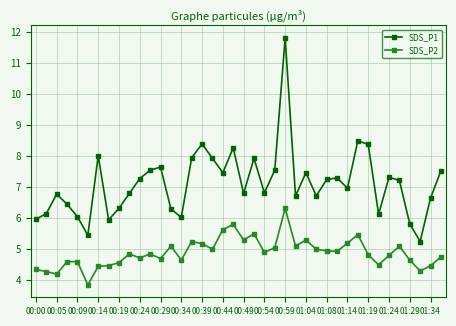

True or false: SDS_P2 and SDS_P1 intersect in this chart.

False